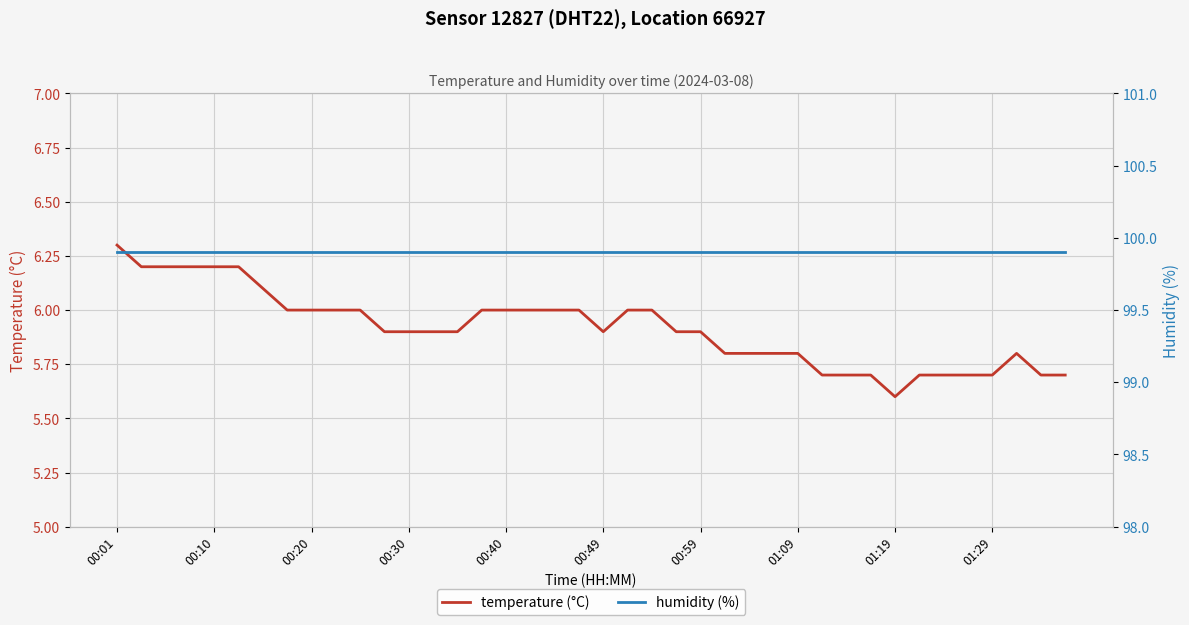

What is the sum of all humidity (%) values?

3996.0